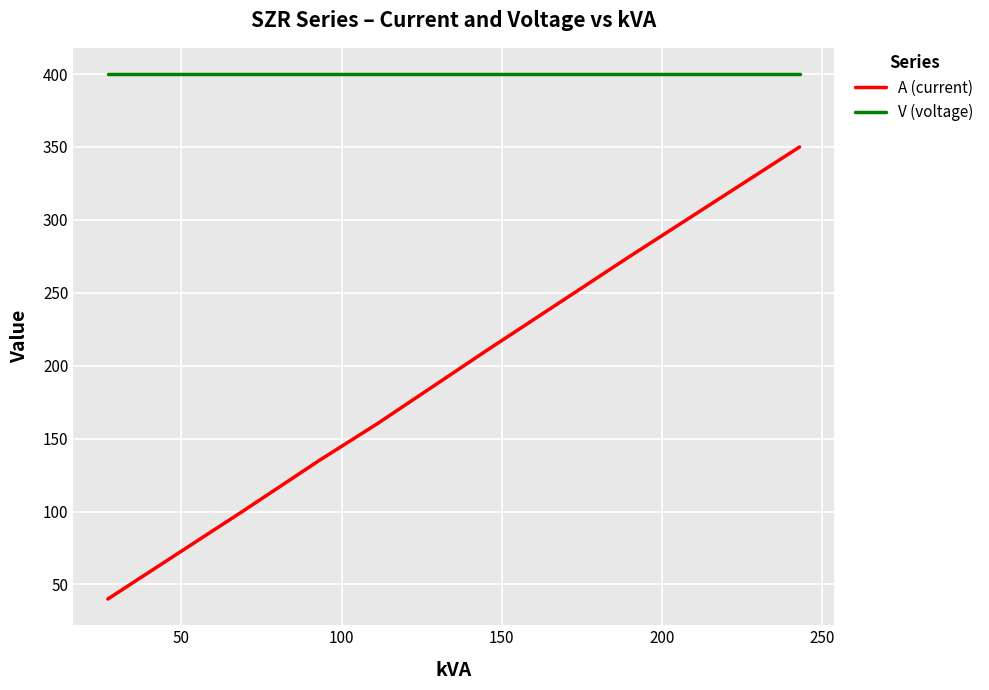

True or false: V (voltage) and A (current) intersect in this chart.

False